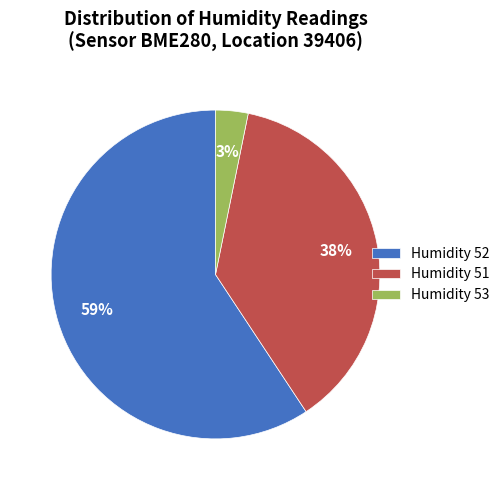

Rank the categories by value from highest to lowest.

Humidity 52, Humidity 51, Humidity 53